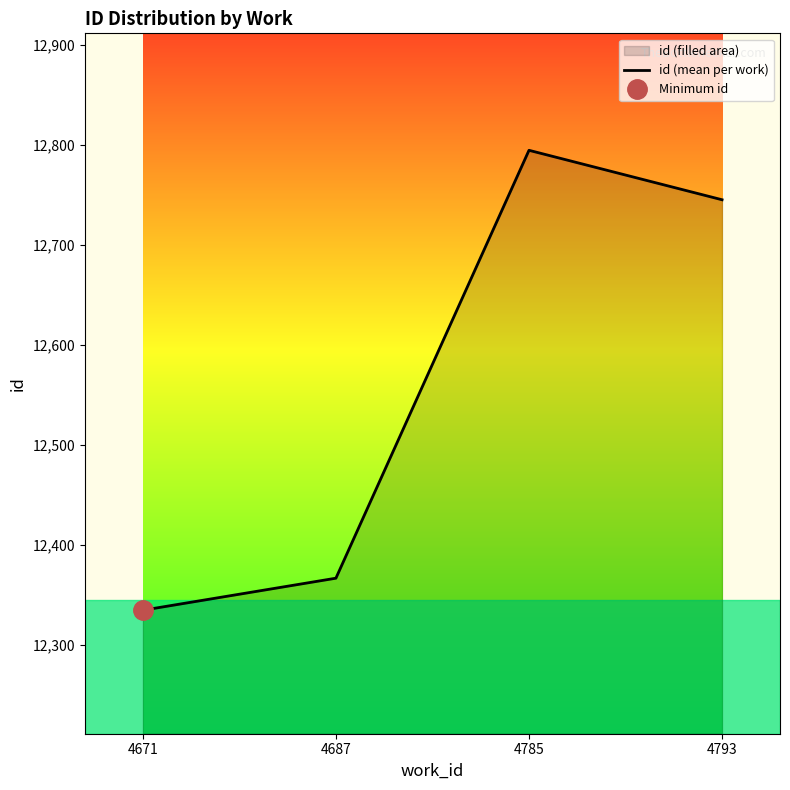

Reading right to left, what are all the values shown in this chart?

12745.0	12794.4	12367.0	12335.0